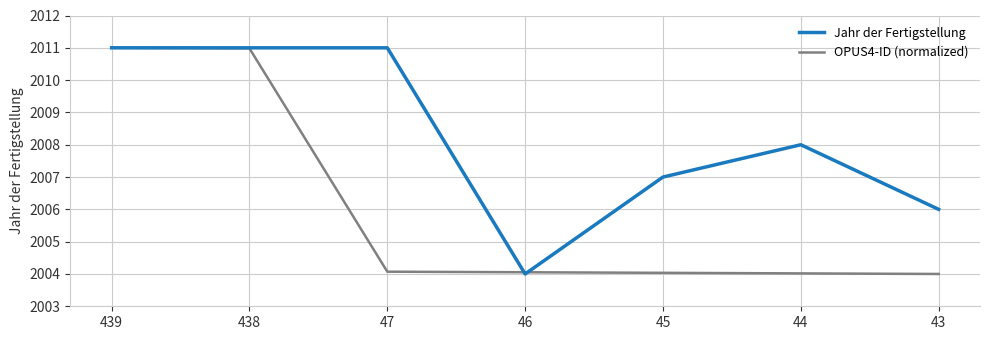

Which series has the largest total across all categories?

Jahr der Fertigstellung